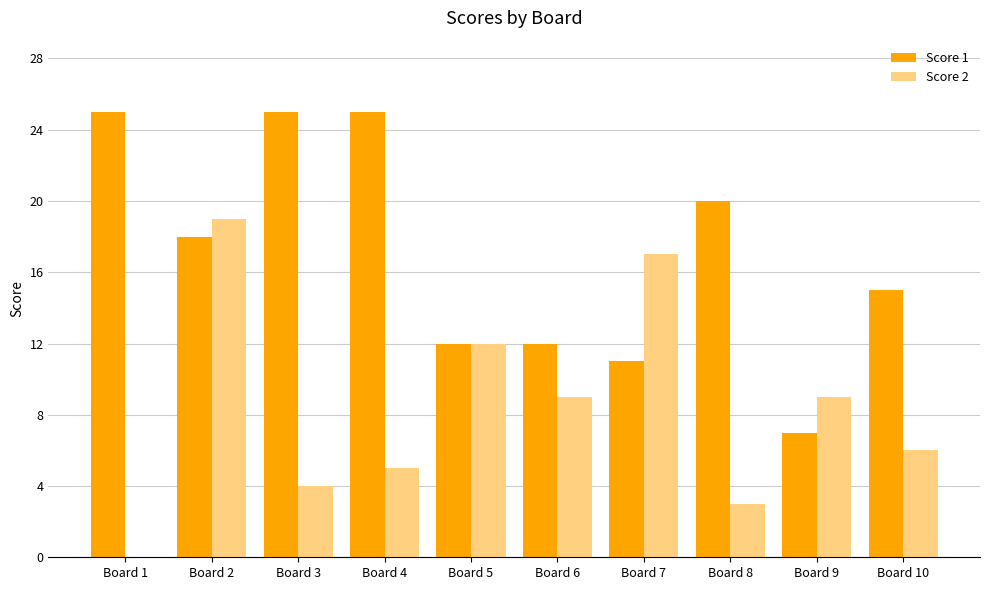

What is the sum of all Score 1 values?

170